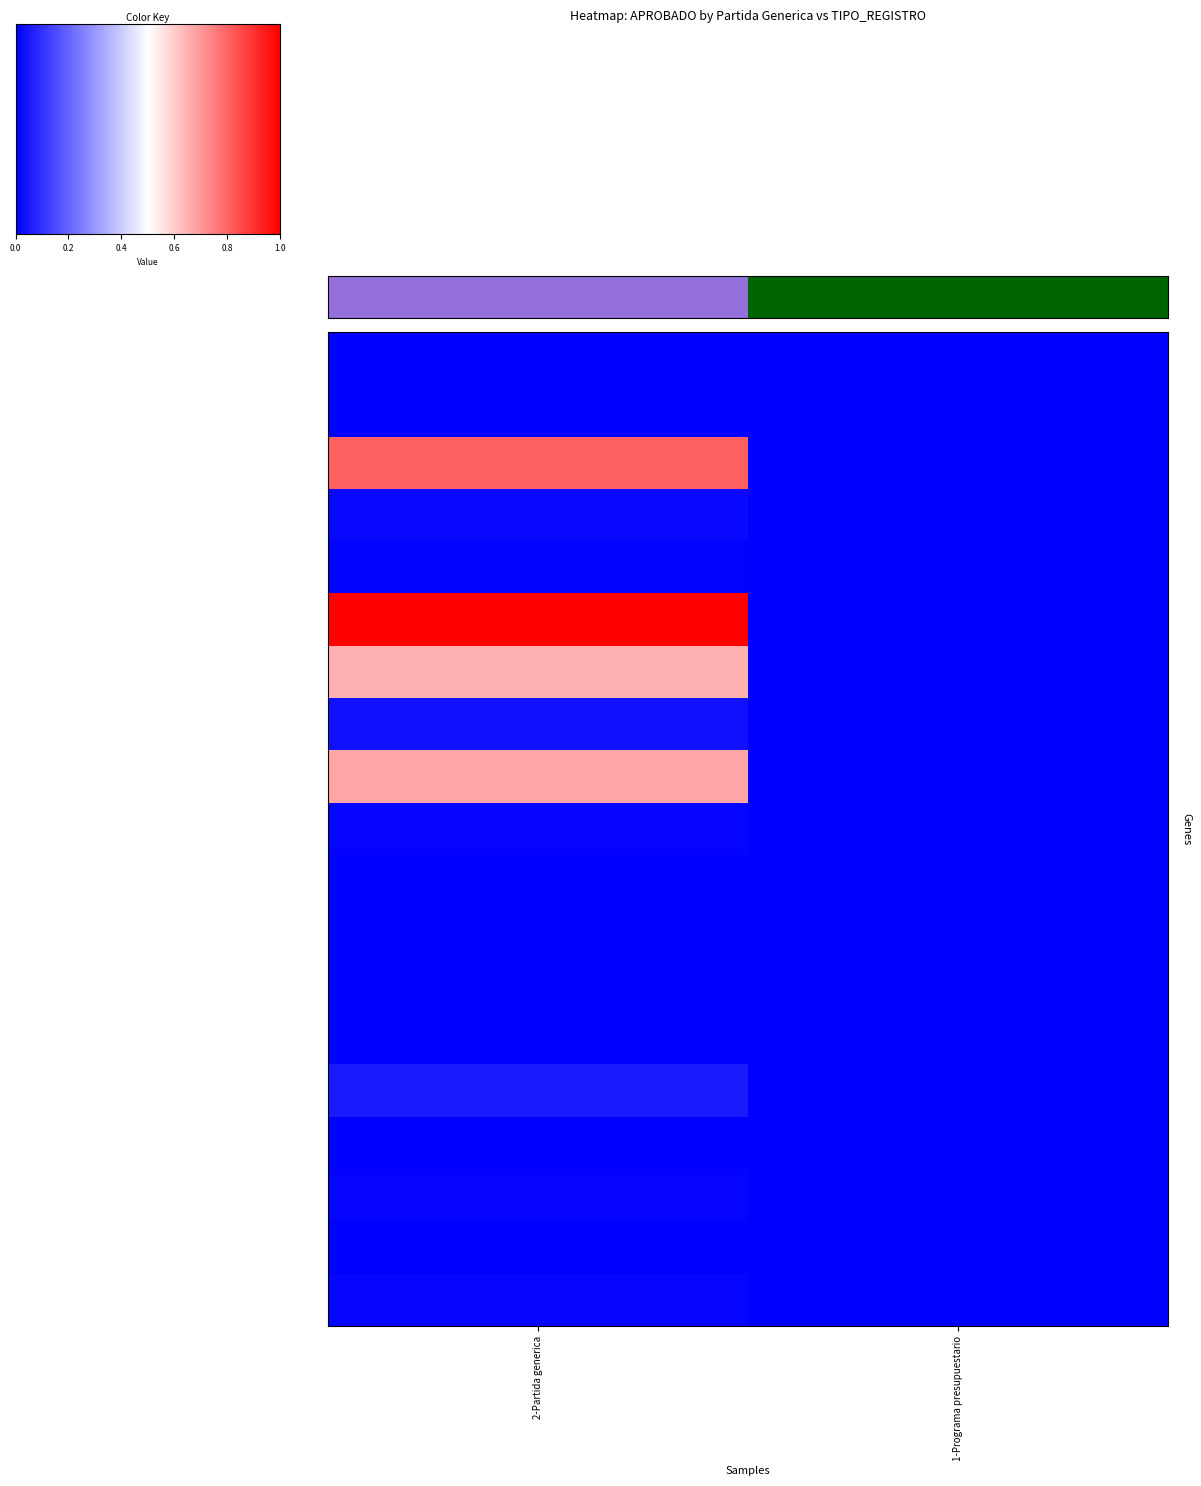

What is the maximum value shown in the chart?

1.0